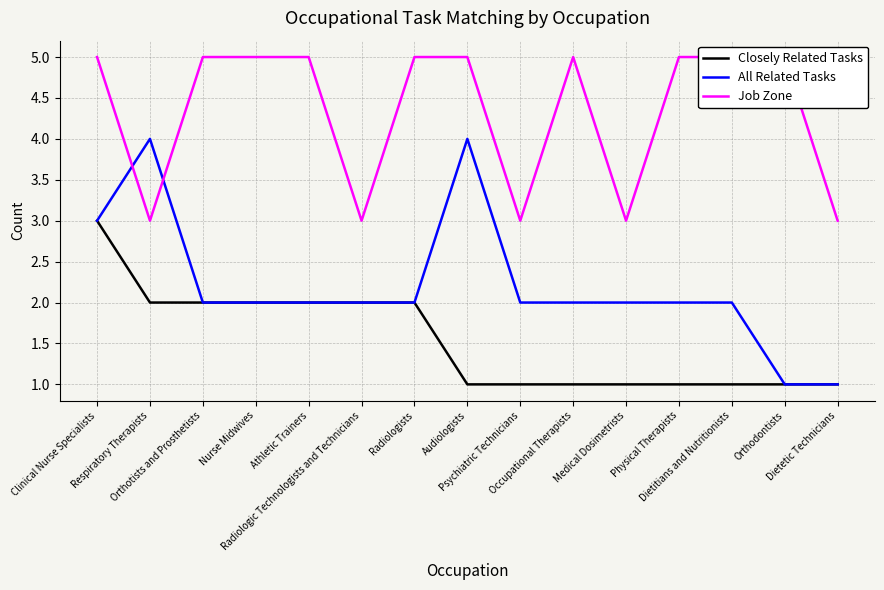

At how many categories does at least one series exceed 4?

10